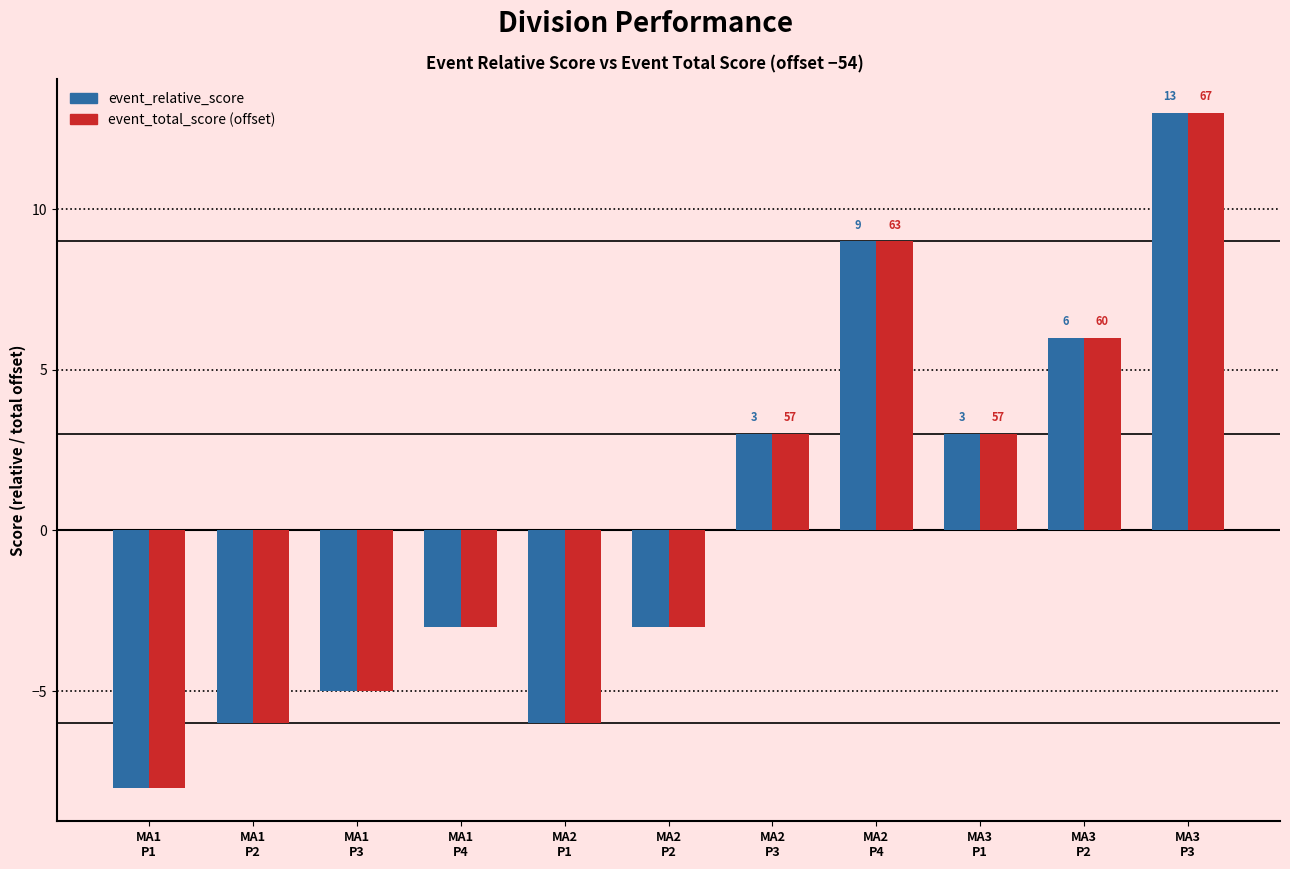

What is the label of the 10th bar from the right?

MA1
P2